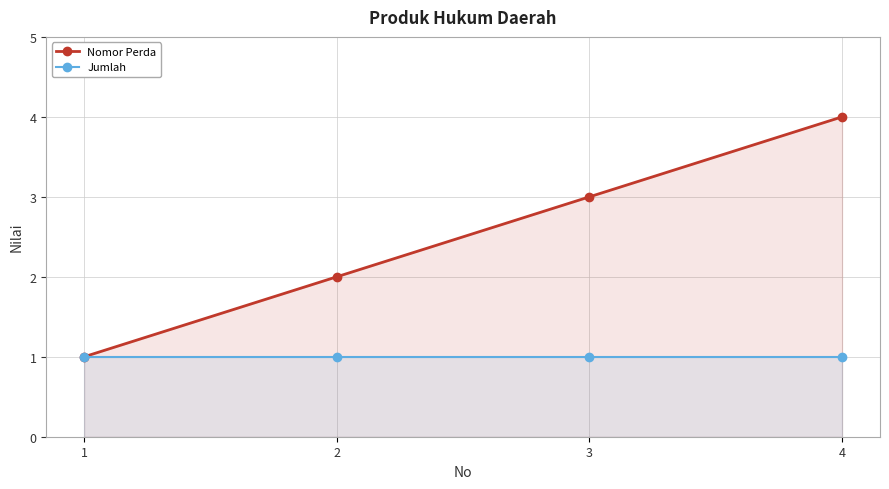

True or false: Jumlah has a value of 1 at 4.

False